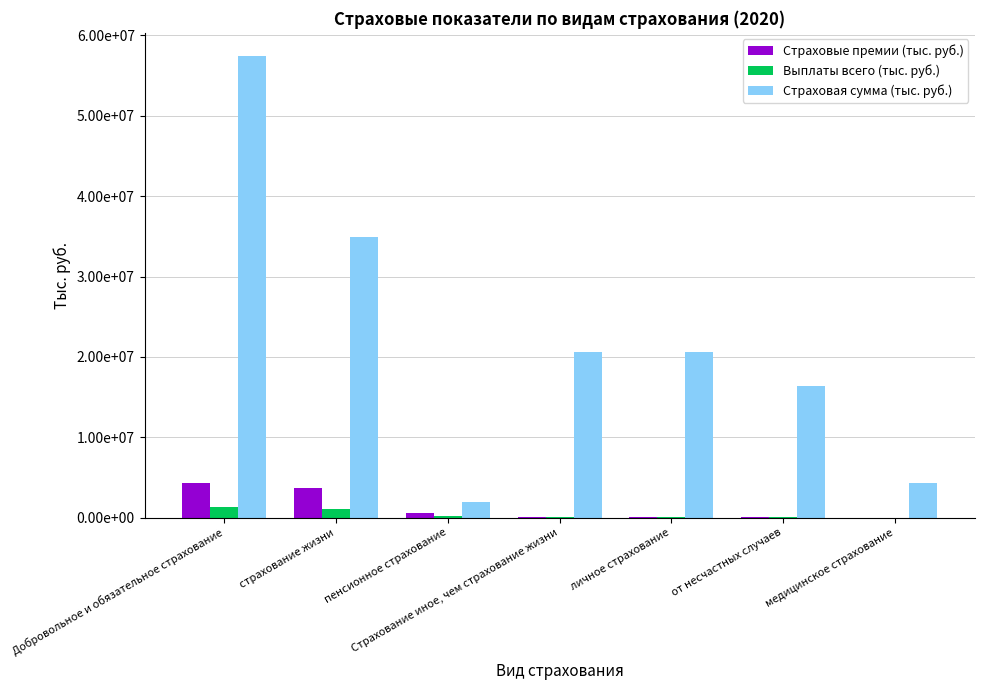

At which category does the chart reach its peak across all series?

Добровольное и обязательное страхование